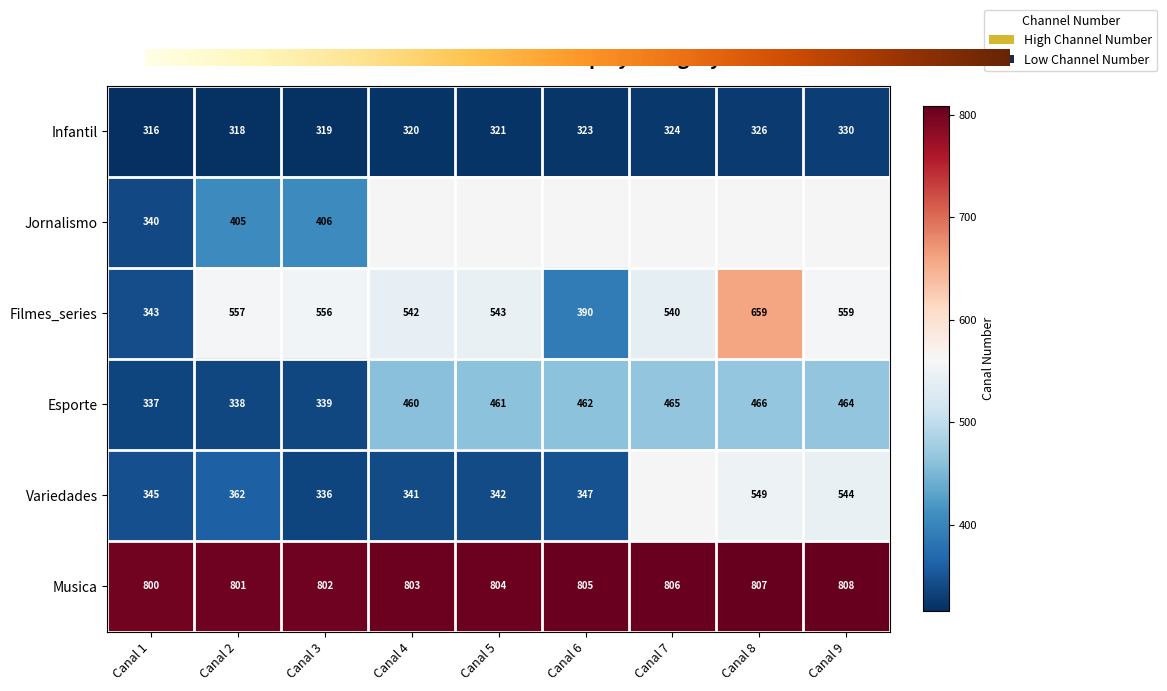

Where is Musica nearest to the value 804?

Canal 5